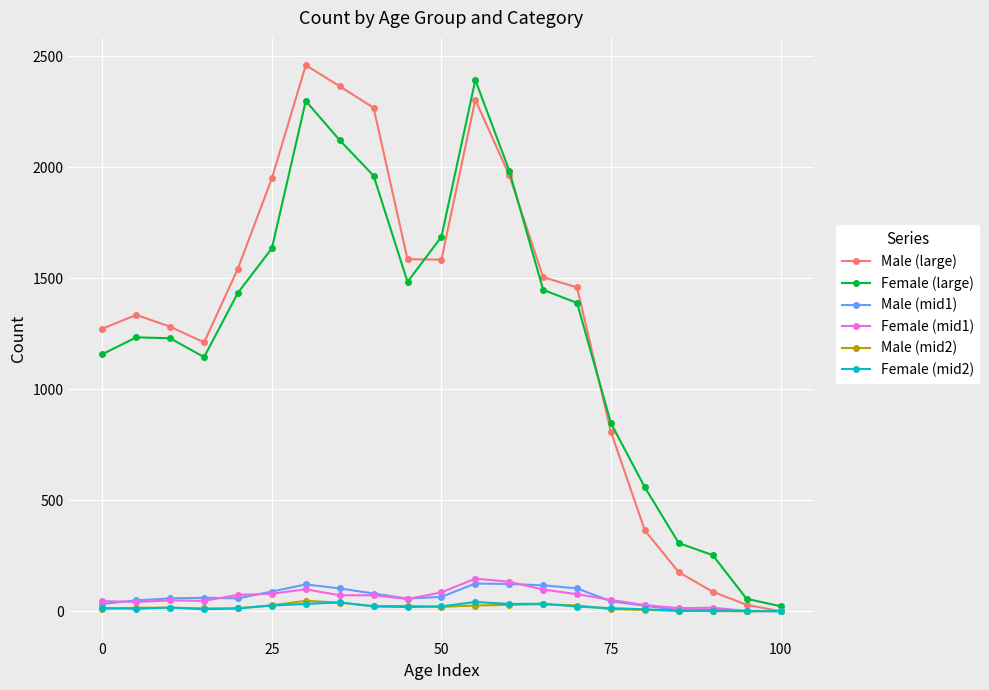

True or false: Female (large) has more than 1 interior local peaks.

True